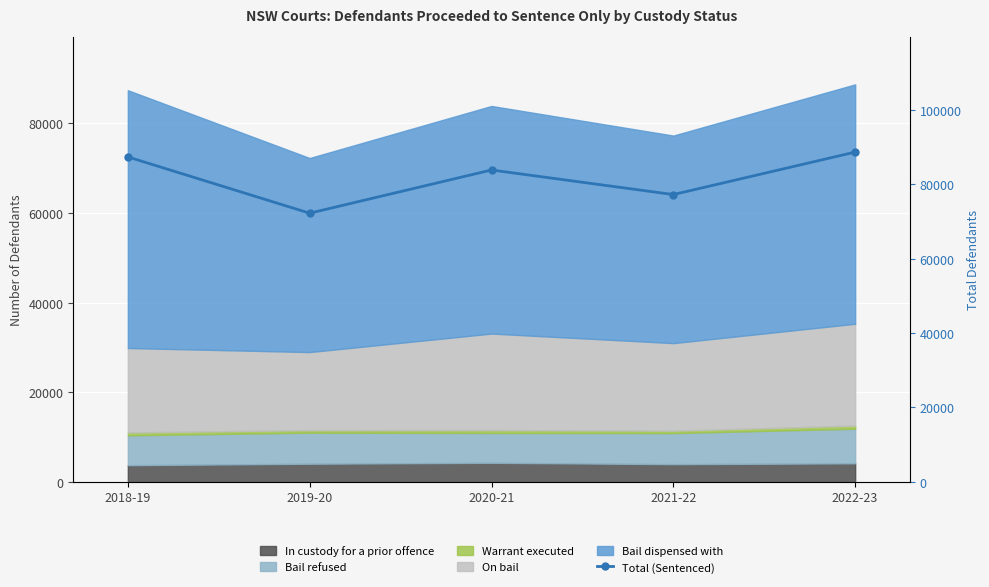

What is the value of the 2nd point from the left?

72264